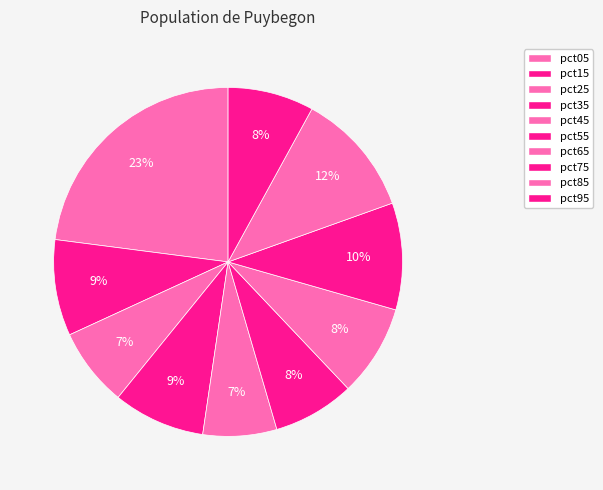

How many segments does this pie chart have?

10